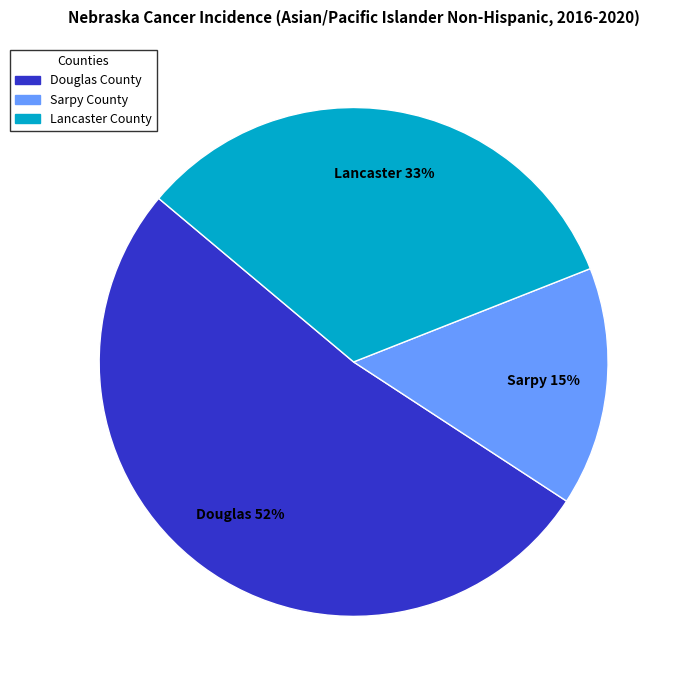

What is the smallest slice in the pie chart?

Sarpy County